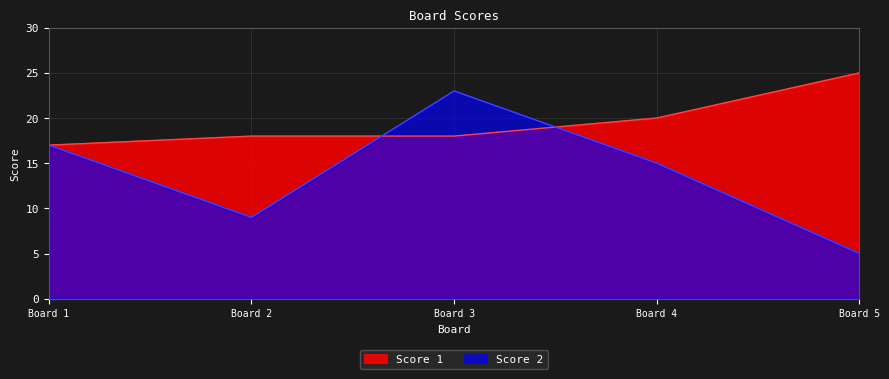

True or false: Score 1 and Score 2 intersect in this chart.

True